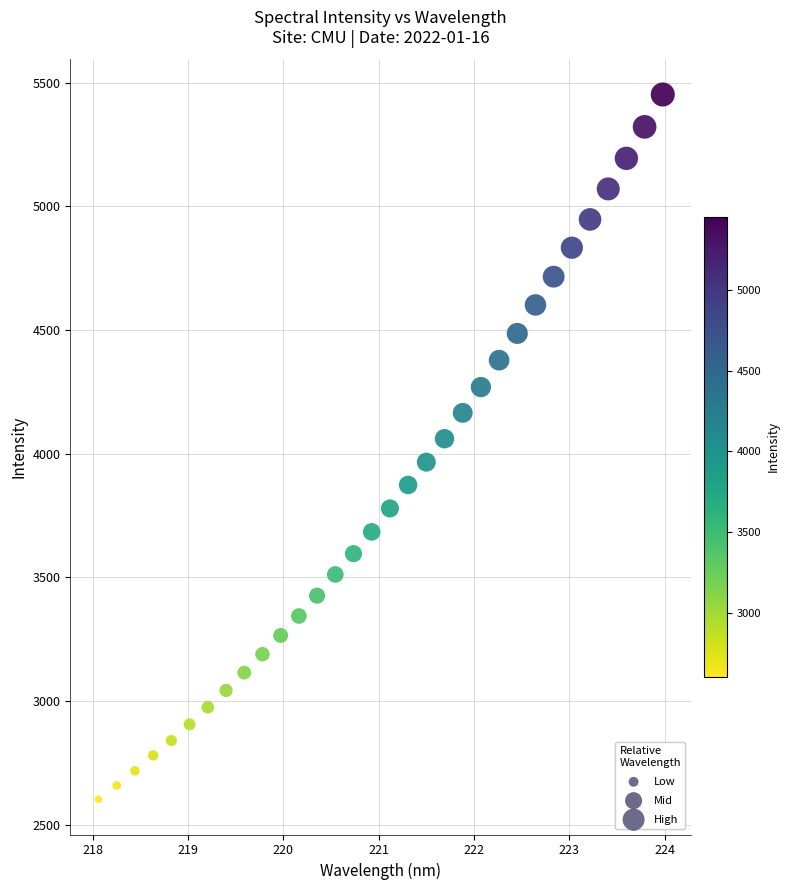

What is the range of Y values (max minus min)?

2848.8